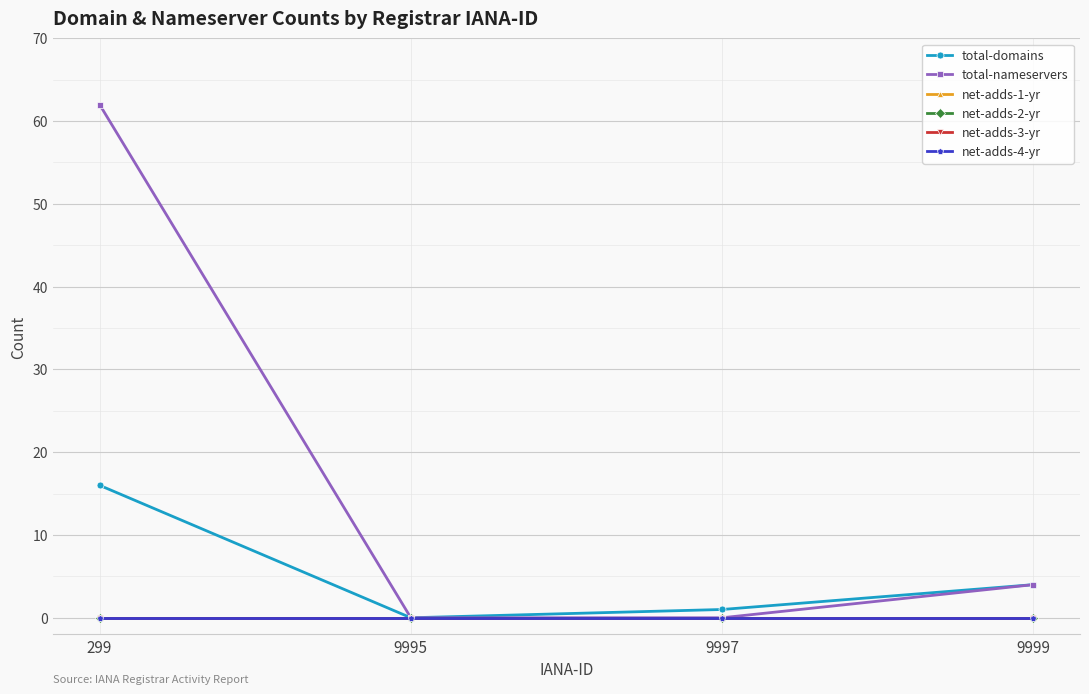

At which category is the sum across all series the highest?

299